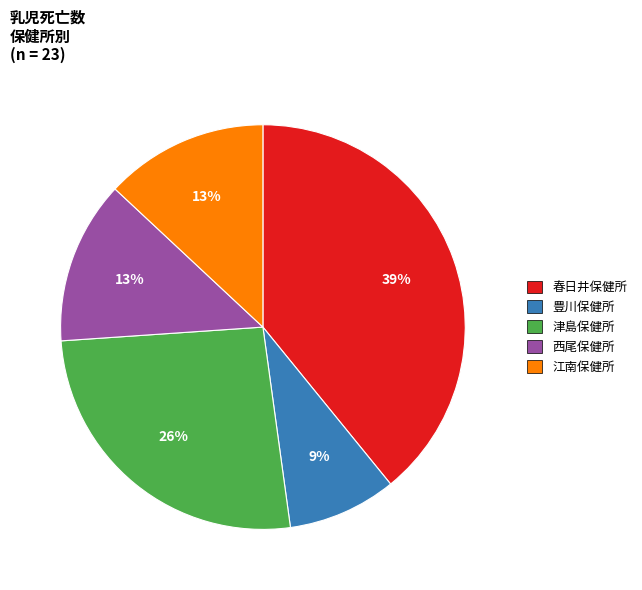

Which category has the smallest portion of the pie?

豊川保健所